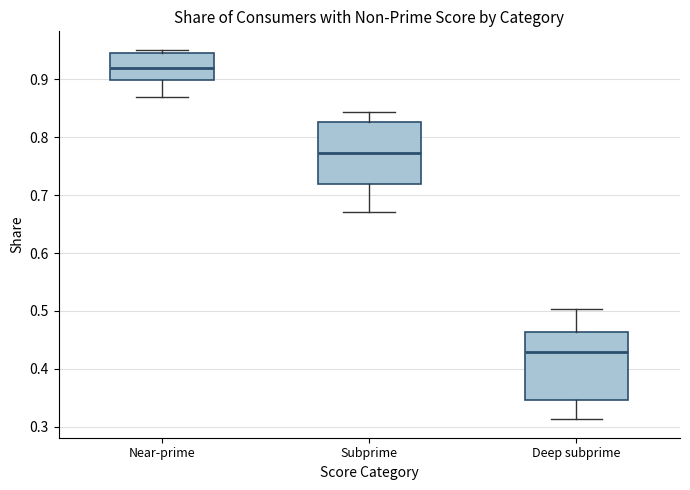

Where is the lower edge of the box for Near-prime on the y-axis? The values are not printed on the chart, so give them approximately, as read against the axis.

0.90